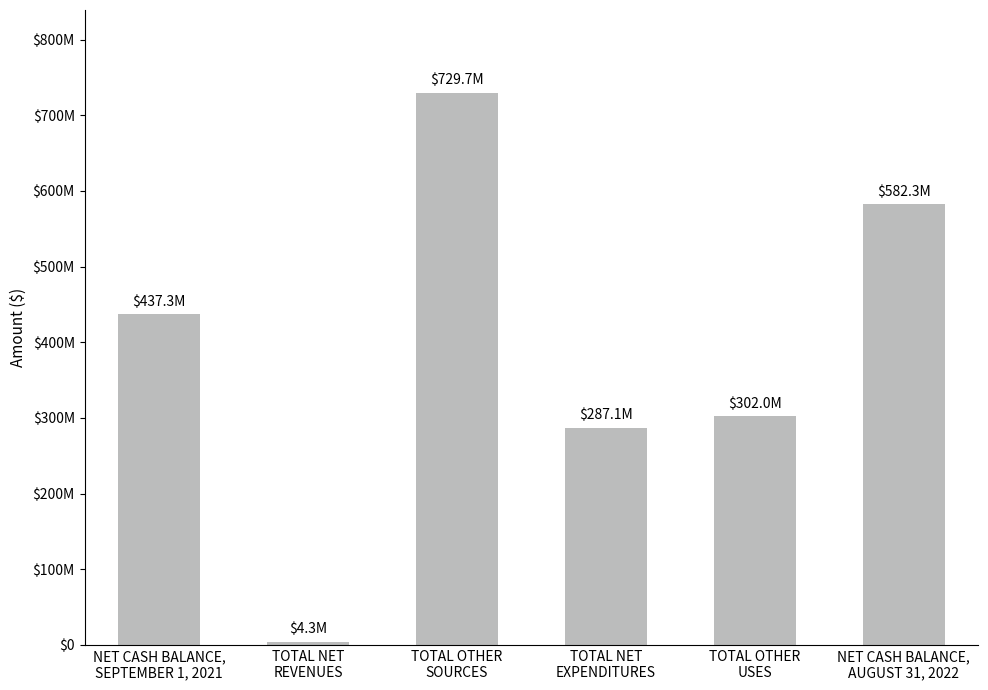

Does the chart contain stacked bars?

No